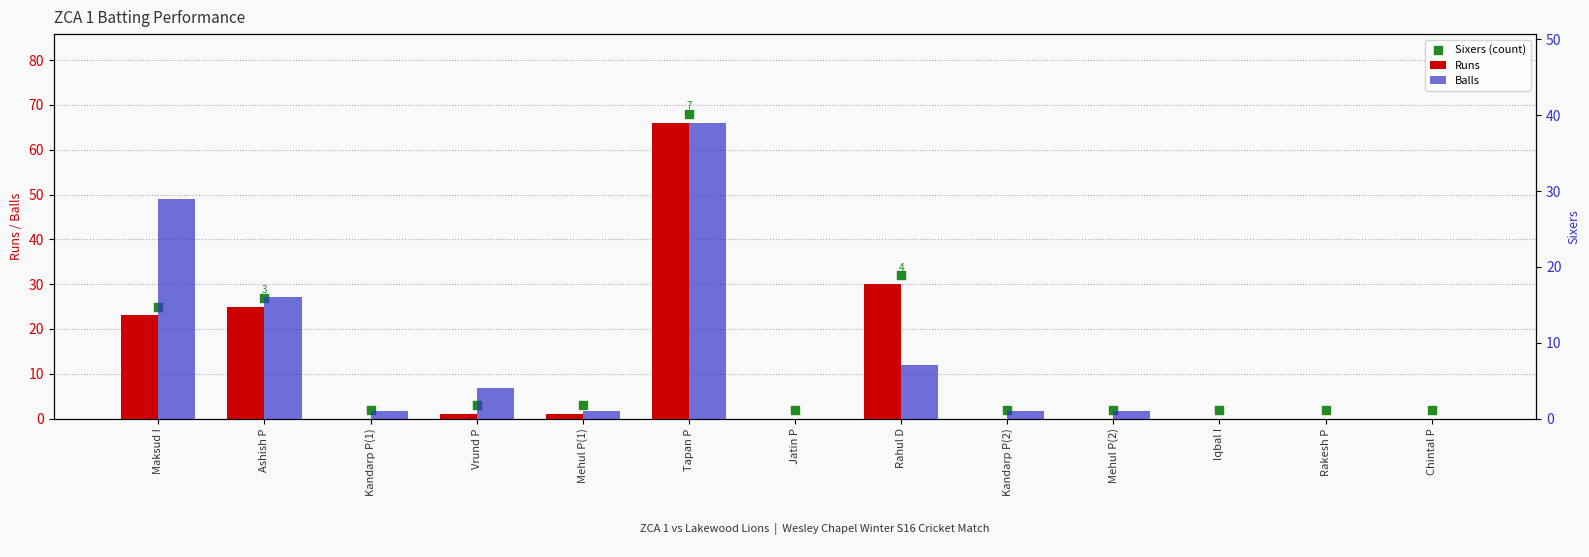

Is the value of Runs at Jatin P greater than the value of Balls at Mehul P(2)?

No